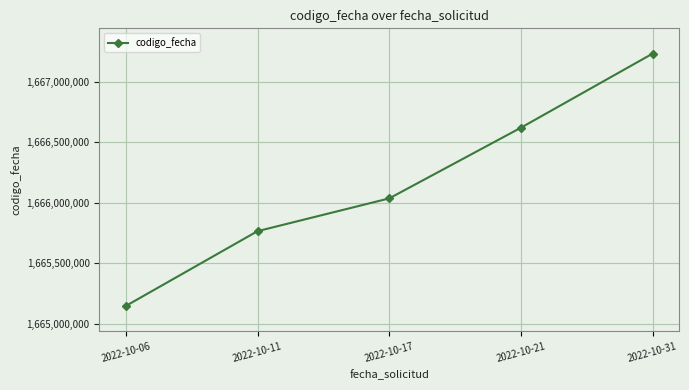

What value does the data have at 2022-10-21, to the nearest 100?

1666619500